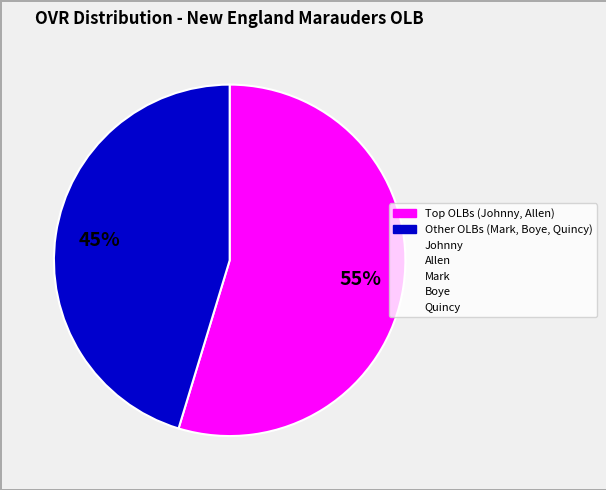

To the nearest percent, what is the average slice percentage?

50%